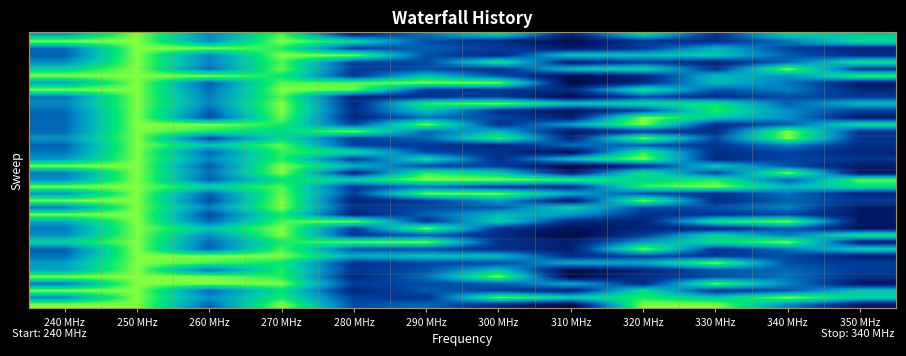

At which category does the chart reach its minimum across all series?

310 MHz